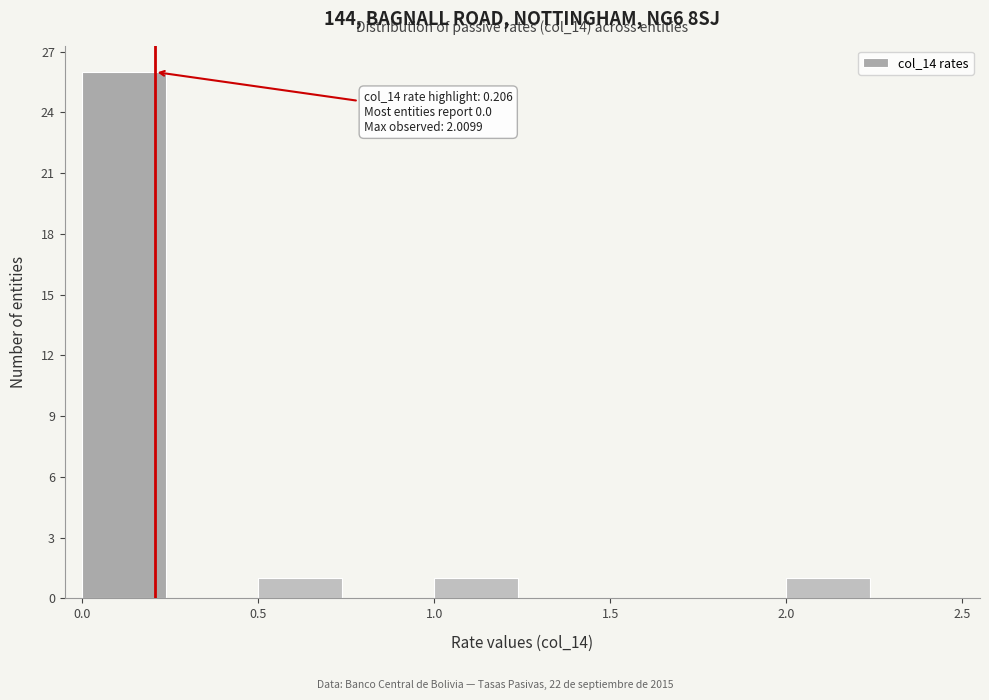

Over which range of the x-axis is the bar tallest?

0.00 to 0.25